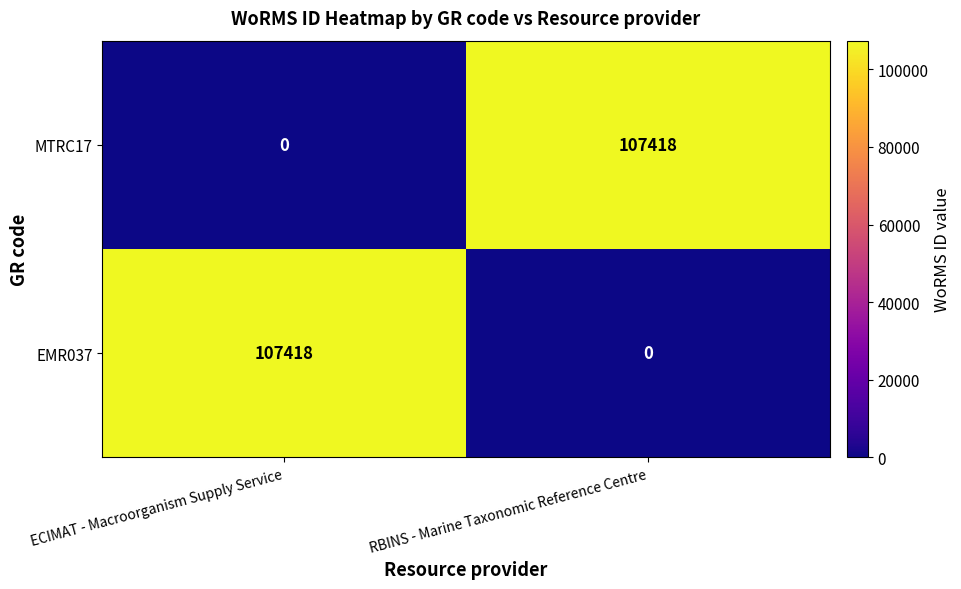

What is the difference between the EMR037 values at RBINS - Marine Taxonomic Reference Centre and ECIMAT - Macroorganism Supply Service?

107418